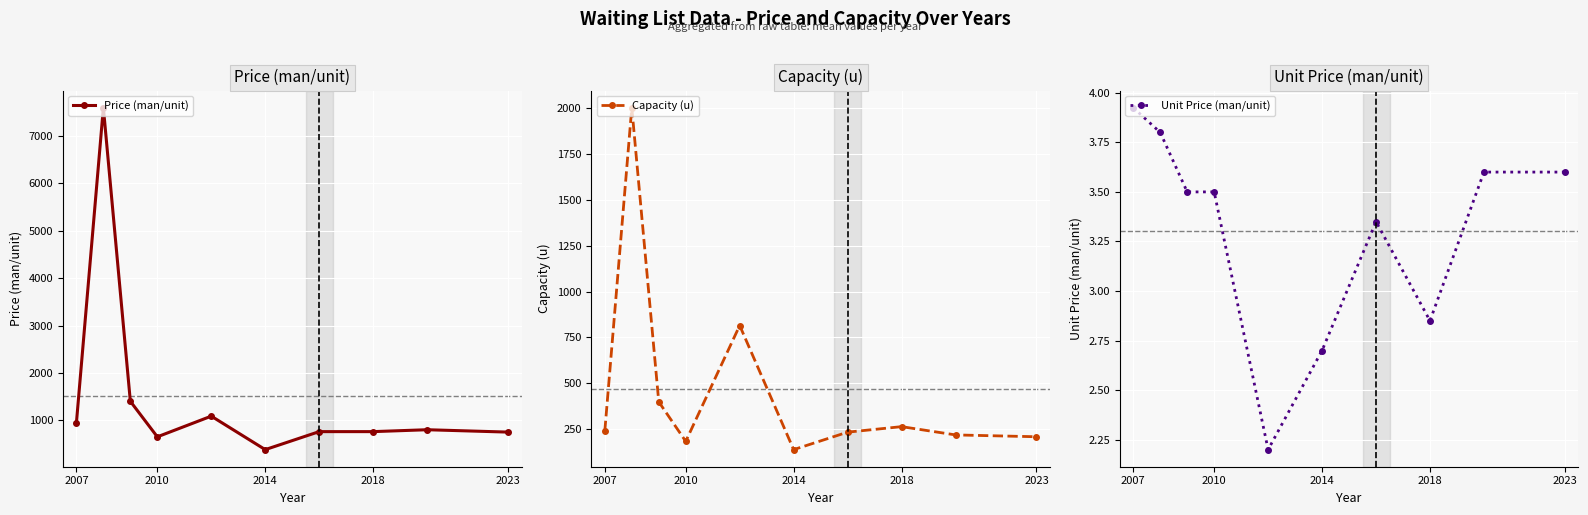

Reading left to right, what are all the values shown in this chart?

Price (man/unit): 940.0	7600.0	1400.0	650.0	1086.7	380.0	760.0	760.0	800.0	750.0
Capacity (u): 241.2	2000.0	400.0	185.0	815.0	140.0	235.0	265.0	220.0	210.0
Unit Price (man/unit): 3.9	3.8	3.5	3.5	2.2	2.7	3.3	2.9	3.6	3.6